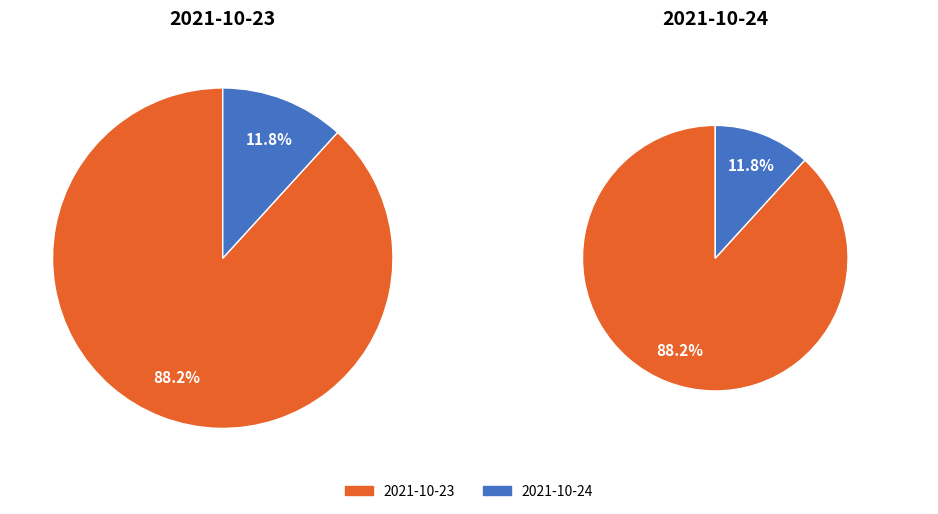

What is the largest slice in the pie chart?

2021-10-23